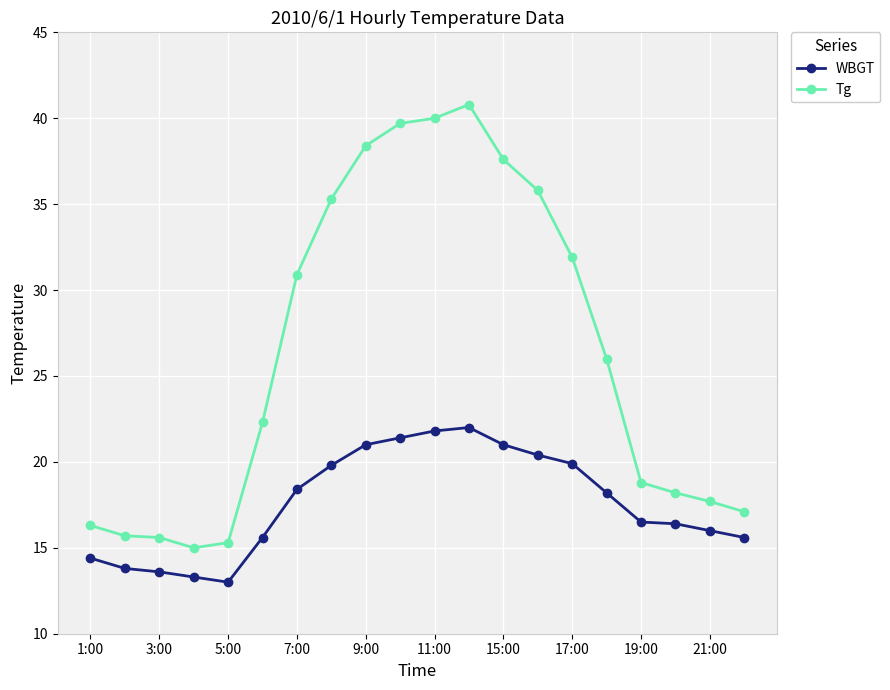

True or false: Tg and WBGT cross at least once.

False